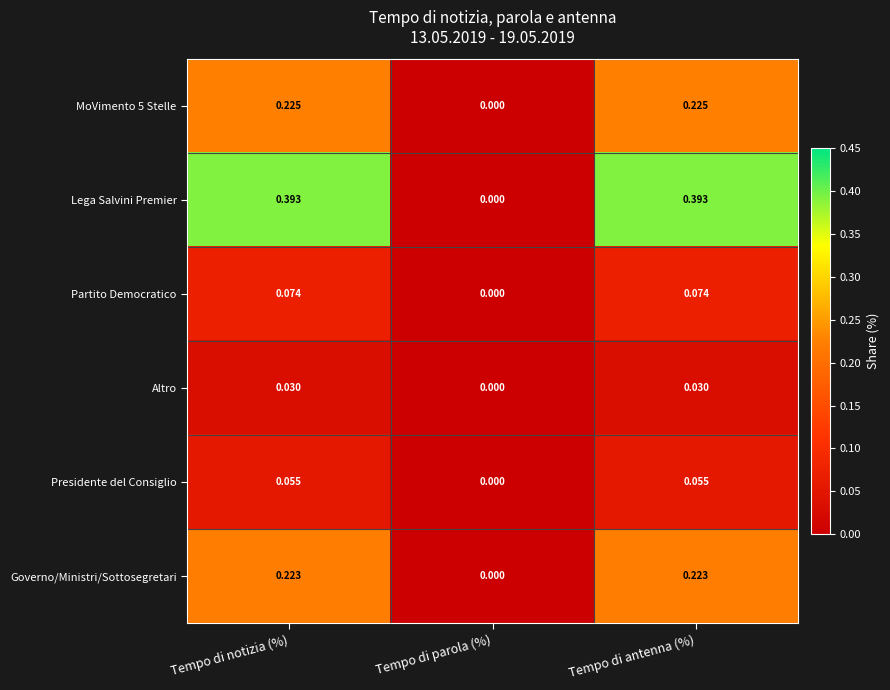

Which category has the lowest value in the Governo/Ministri/Sottosegretari series?

Tempo di parola (%)